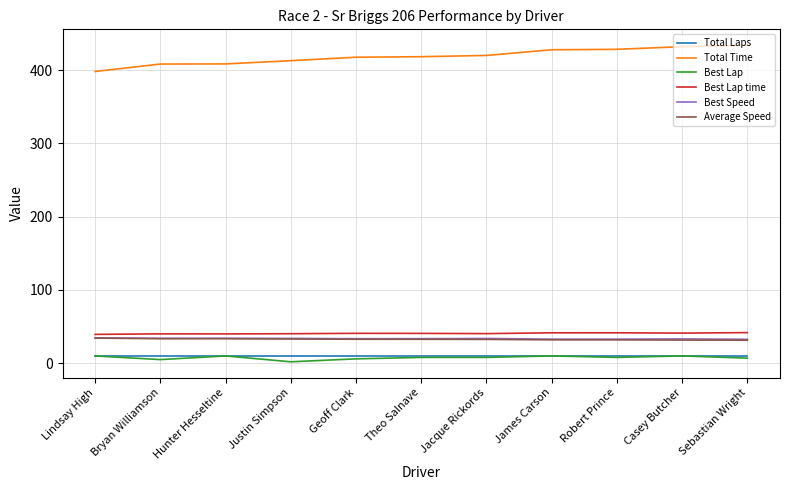

What is the spread (max minus min) of values at Hunter Hesseltine?

398.6